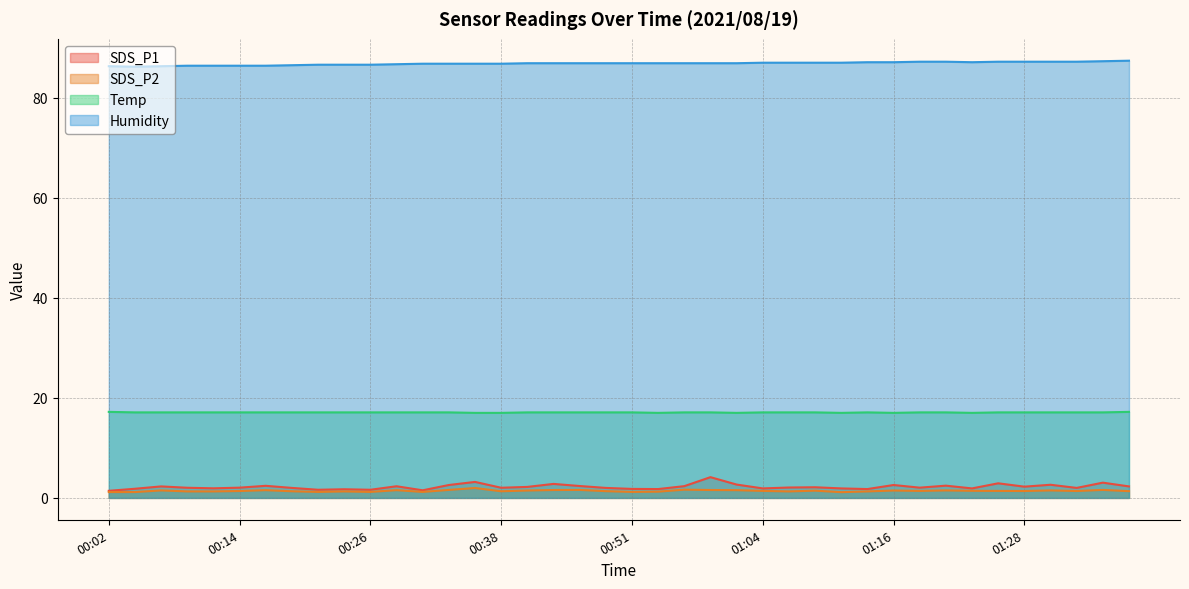

At 01:31, list the series in order from largest to smallest.

Humidity, Temp, SDS_P1, SDS_P2